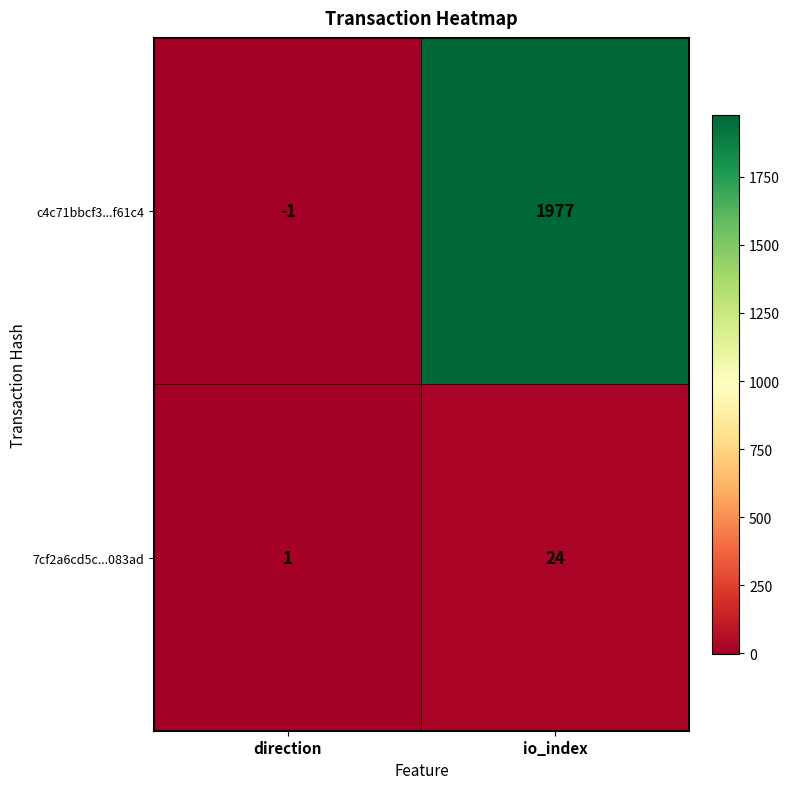

Between direction and io_index, which series saw the biggest shift?

c4c71bbcf3...f61c4